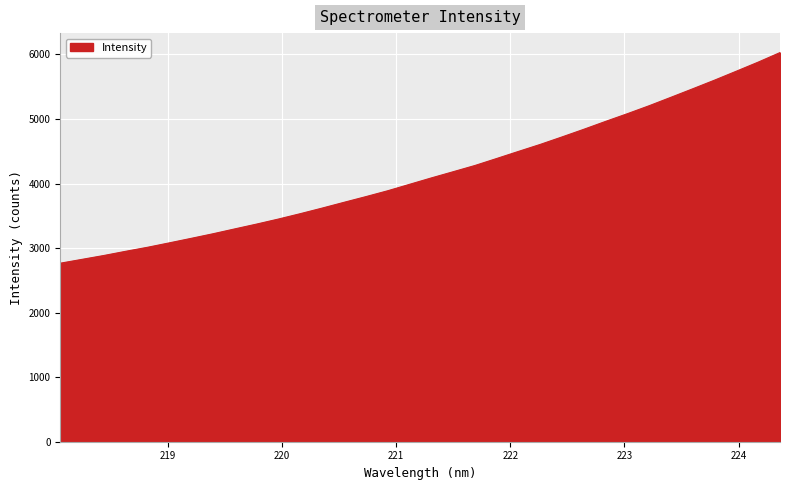

What is the smallest value displayed?

2765.4